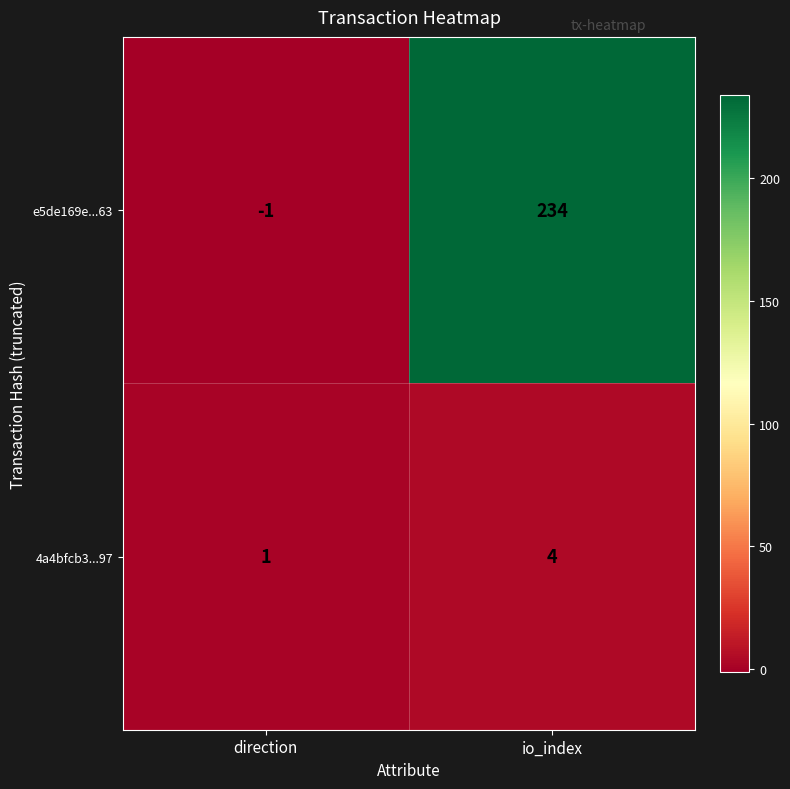

Rank the series by their maximum value, from highest to lowest.

e5de169e...63, 4a4bfcb3...97